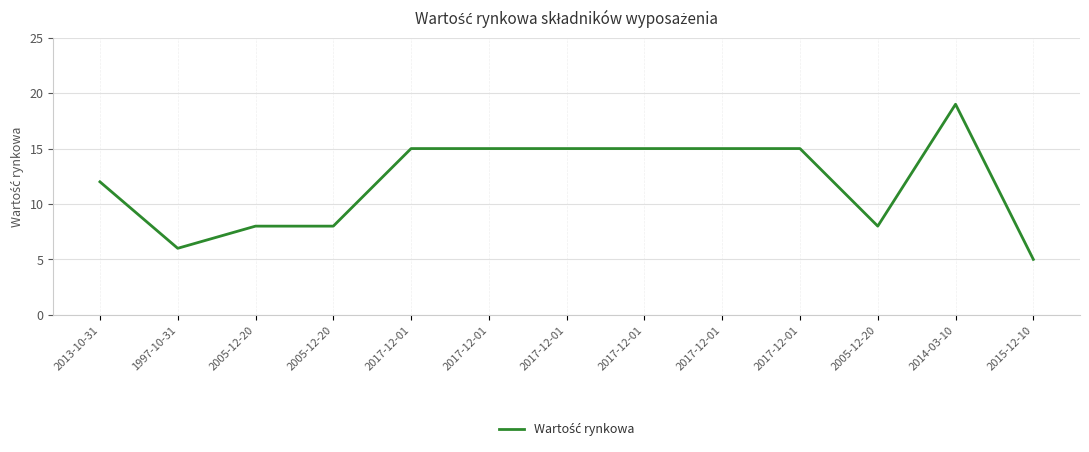

Reading right to left, transcribe all the data shown in this chart.

2015-12-10=5	2014-03-10=19	2005-12-20=8	2017-12-01=15	2017-12-01=15	2017-12-01=15	2017-12-01=15	2017-12-01=15	2017-12-01=15	2005-12-20=8	2005-12-20=8	1997-10-31=6	2013-10-31=12